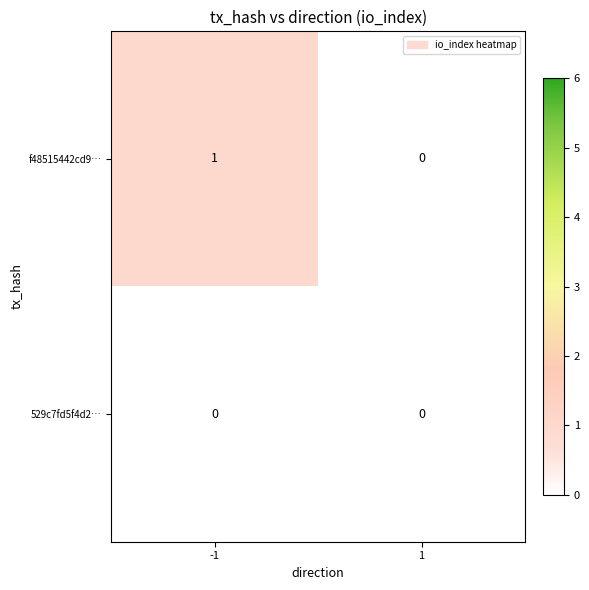

Which series has the largest range (max minus min)?

f48515442cd9…